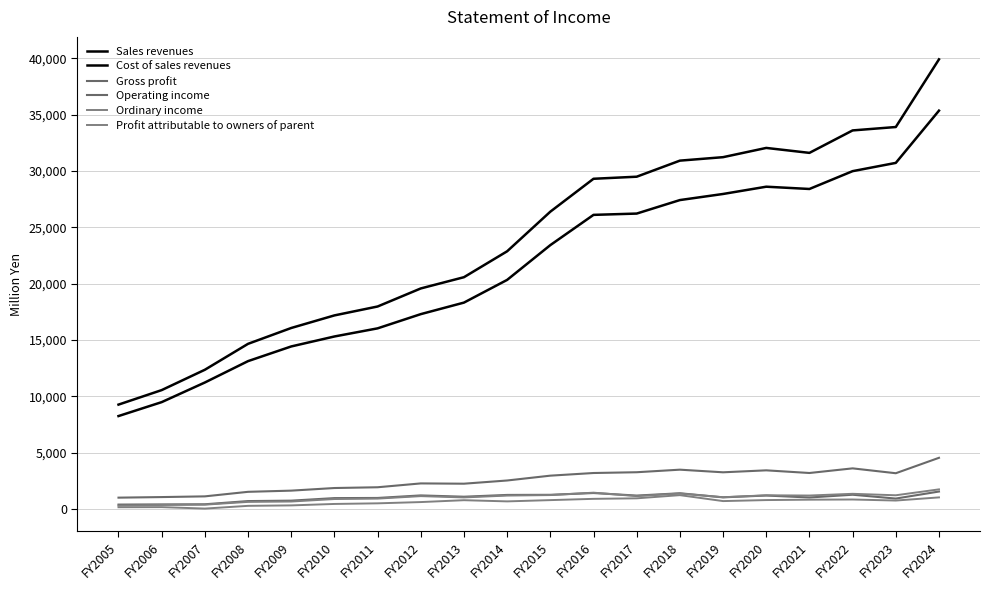

At FY2007, list the series in order from largest to smallest.

Sales revenues, Cost of sales revenues, Gross profit, Operating income, Ordinary income, Profit attributable to owners of parent